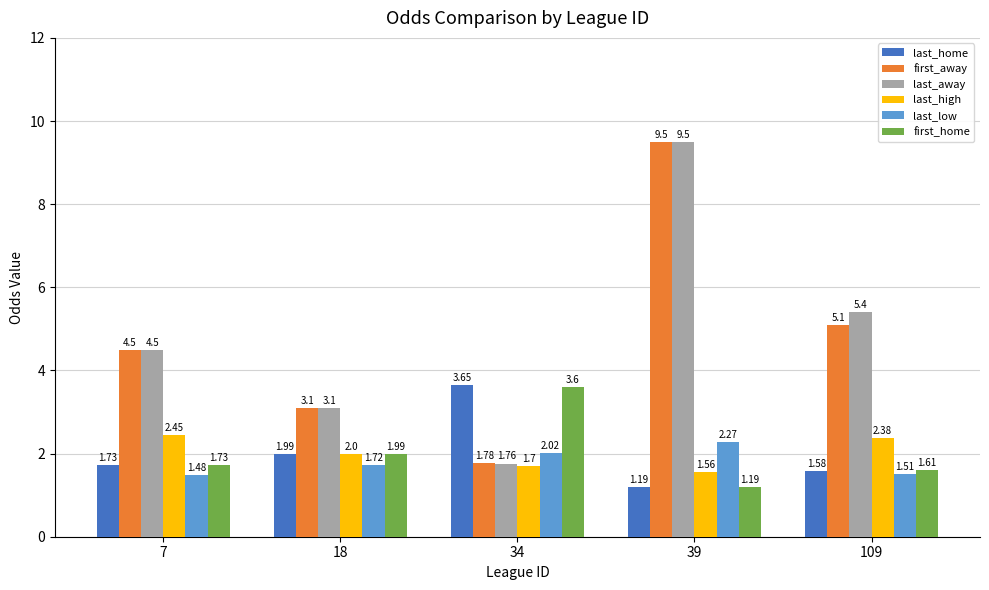

Rank the series at 109 from lowest to highest value.

last_low, last_home, first_home, last_high, first_away, last_away